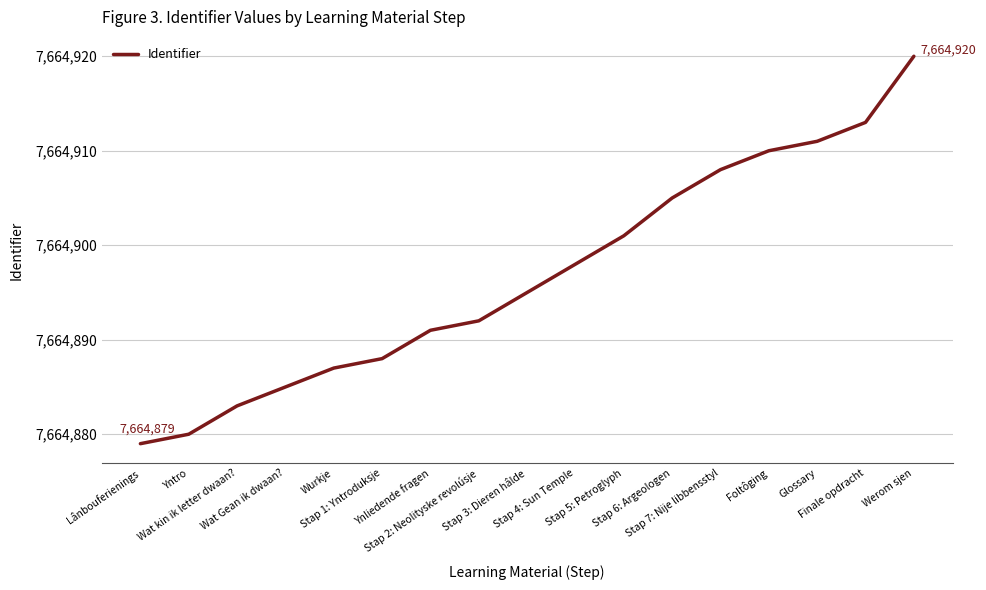

What is the smallest value displayed?

7664879